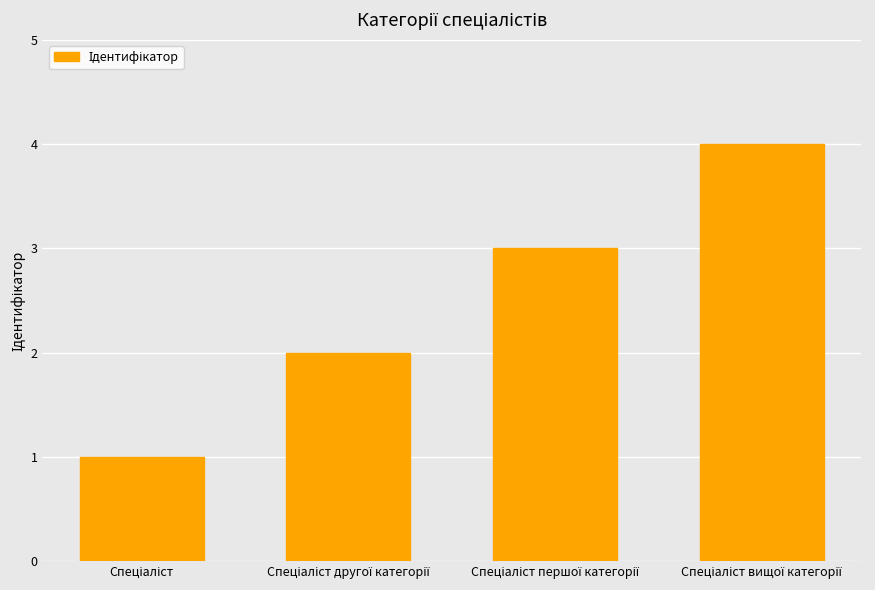

Reading left to right, transcribe all the data shown in this chart.

1	2	3	4